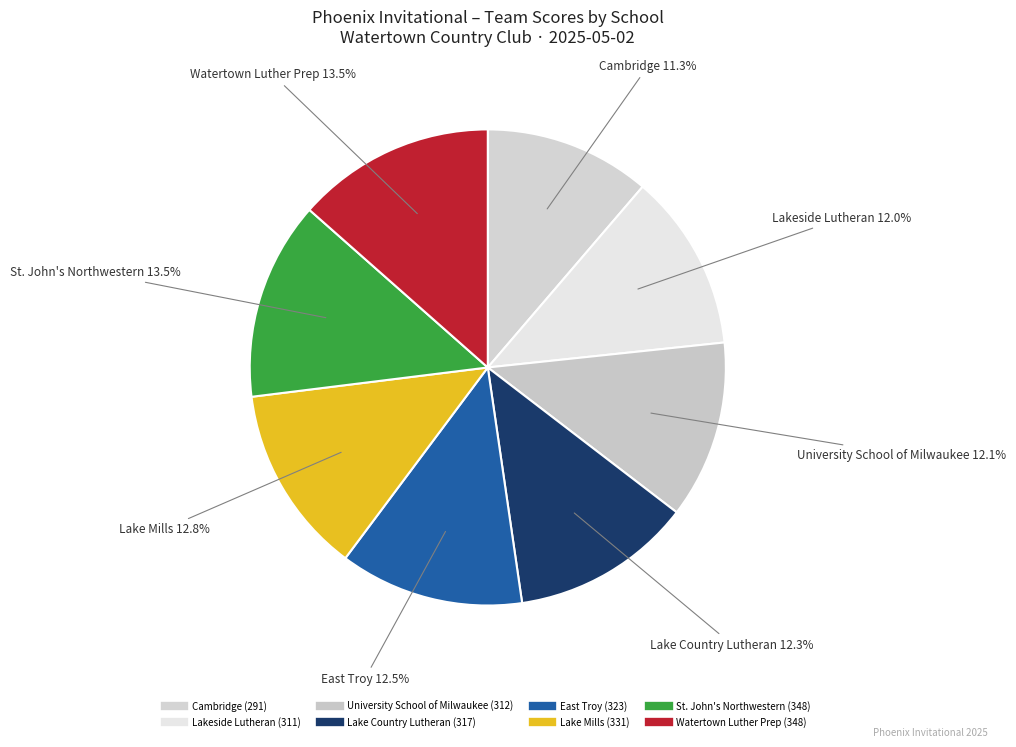

To the nearest percent, what percentage of the pie is Lakeside Lutheran?

12%